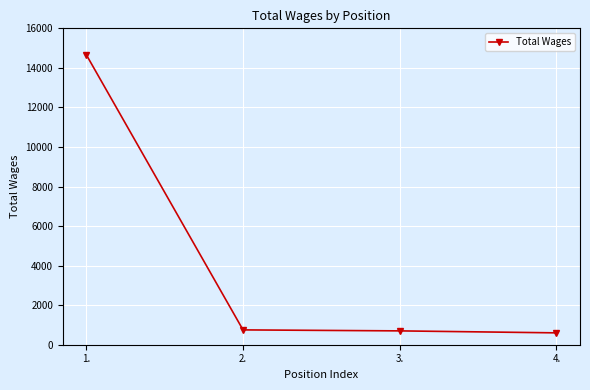

What is the ratio of the value at 2. to the value at 3.?

1.1